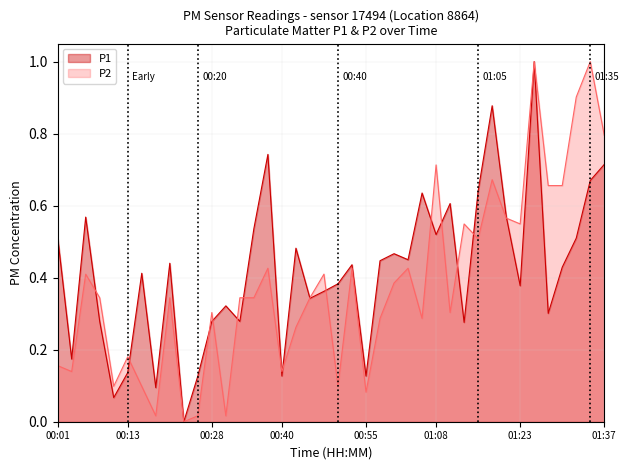

True or false: P1 has more than 0 interior local peaks.

True